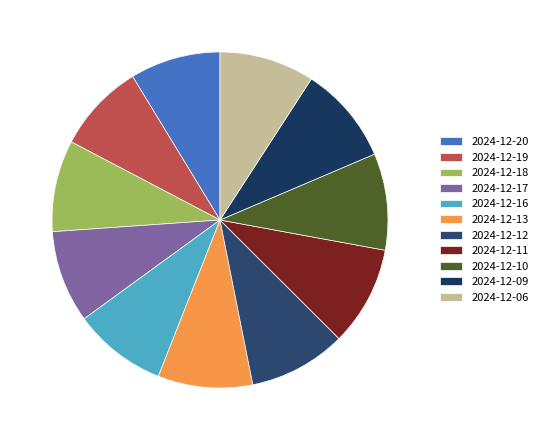

How many slices are in this pie chart?

11